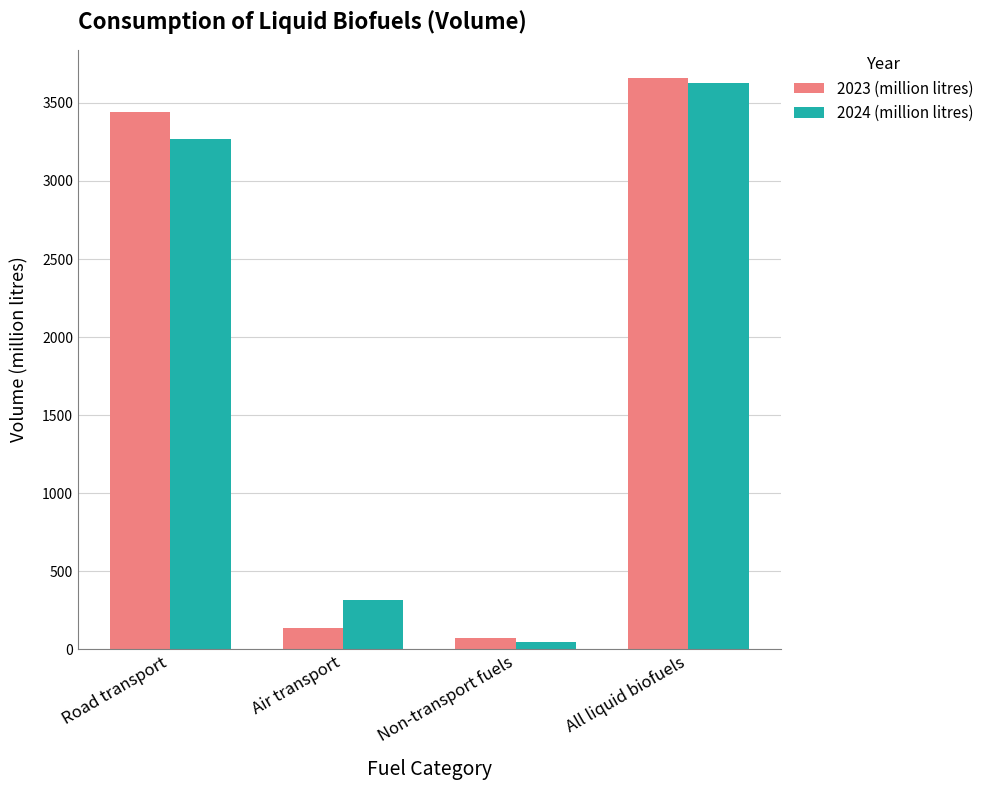

True or false: 2024 (million litres) has a value of 1754.9 at All liquid biofuels.

False